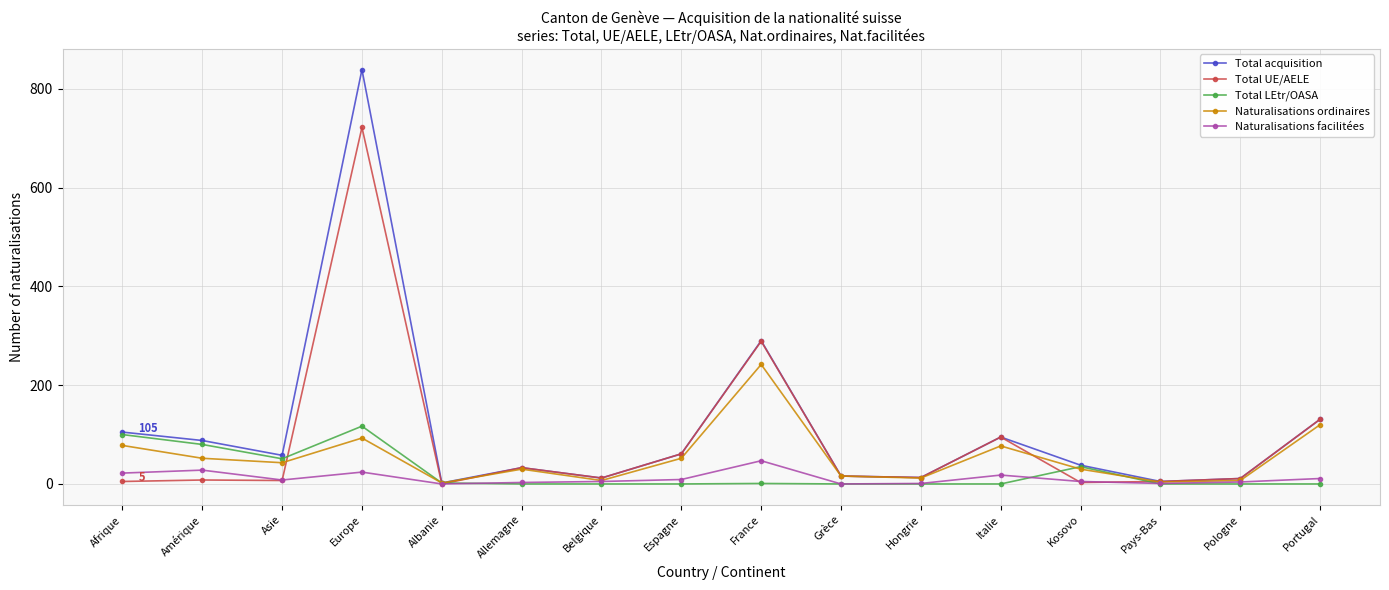

At which category is the sum across all series the highest?

Europe